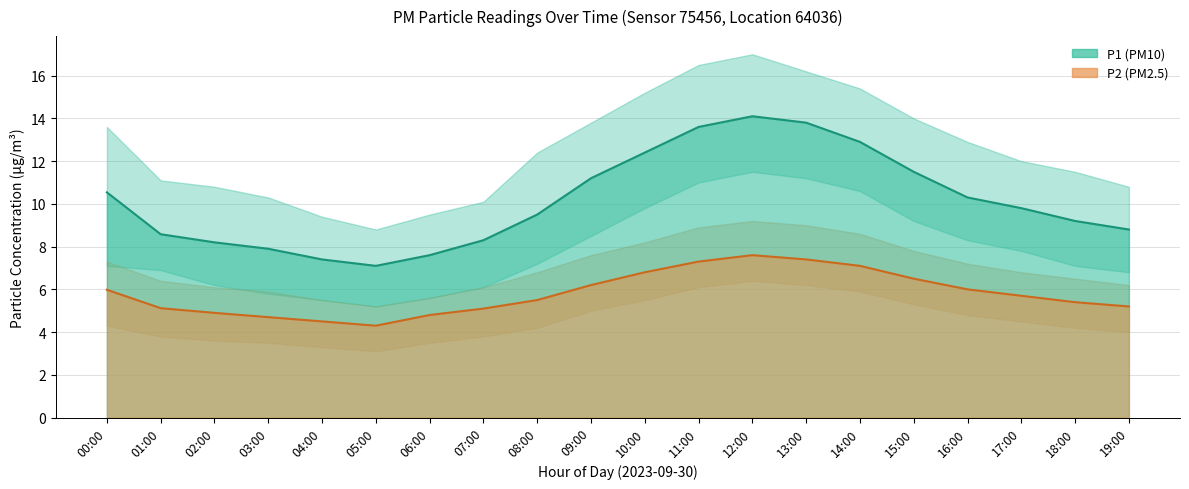

What is the lowest value of the P2_upper series?

5.2